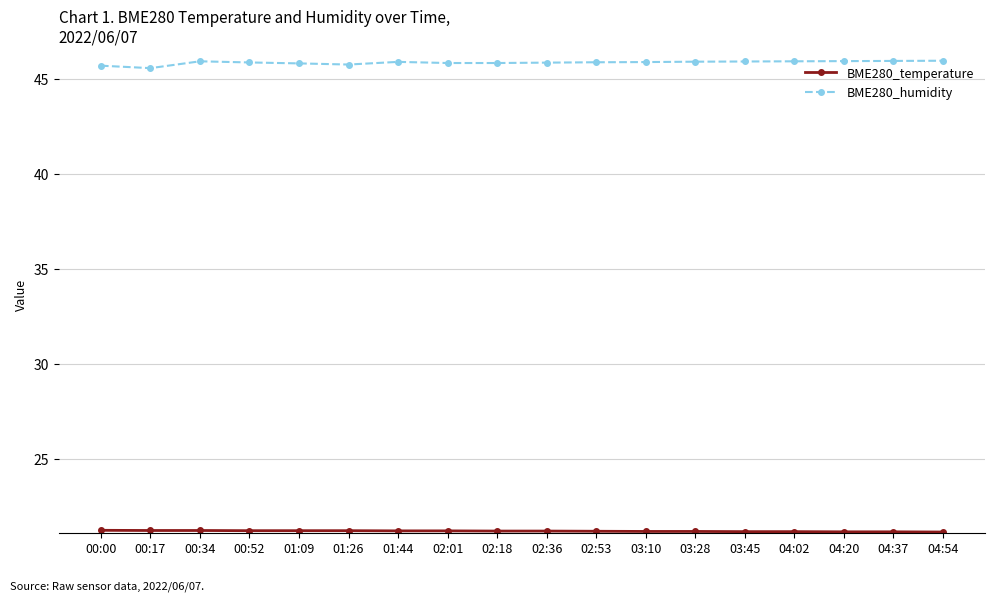

What is the total value across all series at 04:20?

67.1